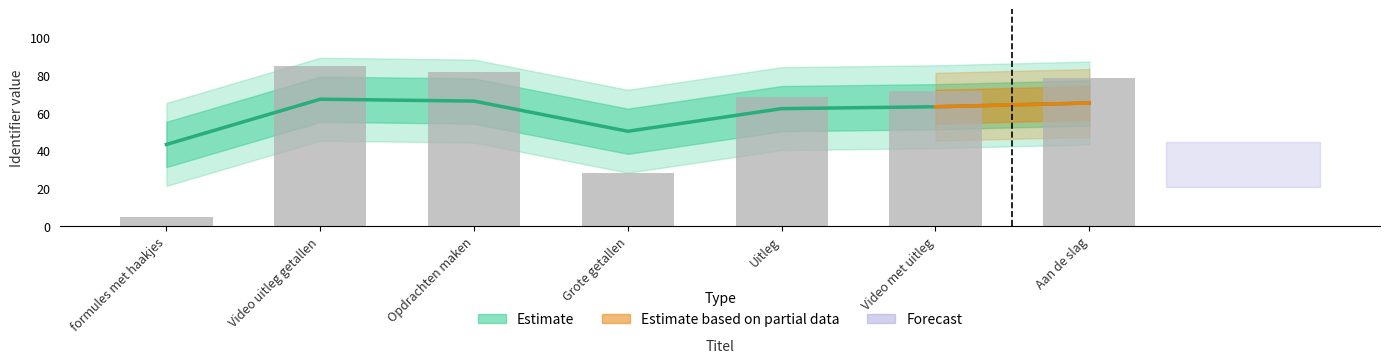

What is the difference between the Estimate values at Opdrachten maken and Aan de slag?

1.0